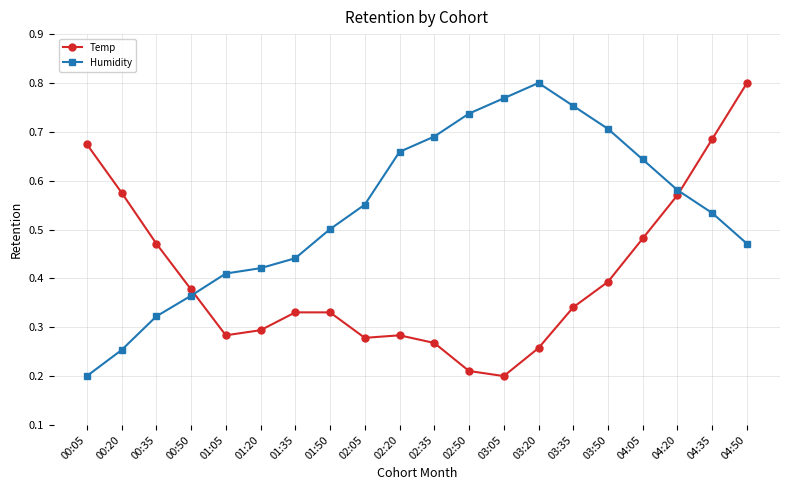

Rank the series by their average value, from lowest to highest.

Temp, Humidity